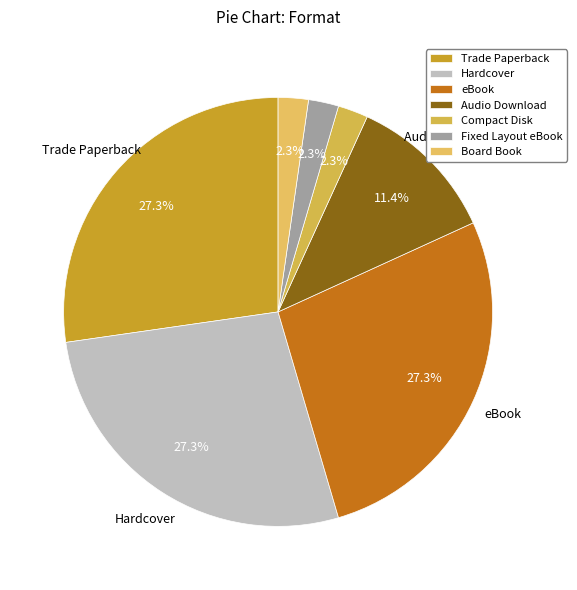

Is the sum of Hardcover and Audio Download greater than half?

No